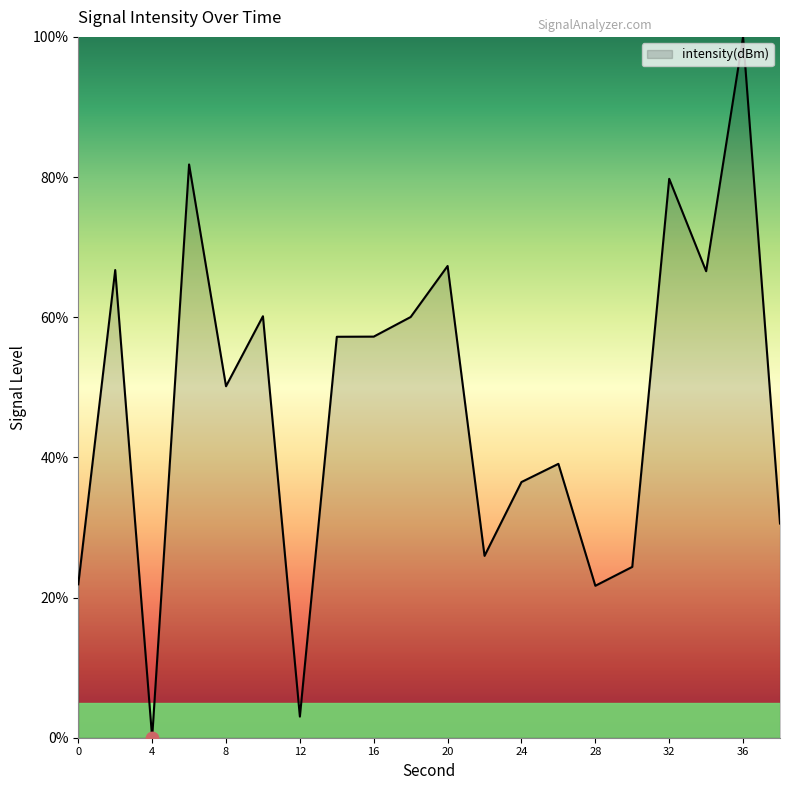

What is the difference between the maximum and minimum values?

100.0